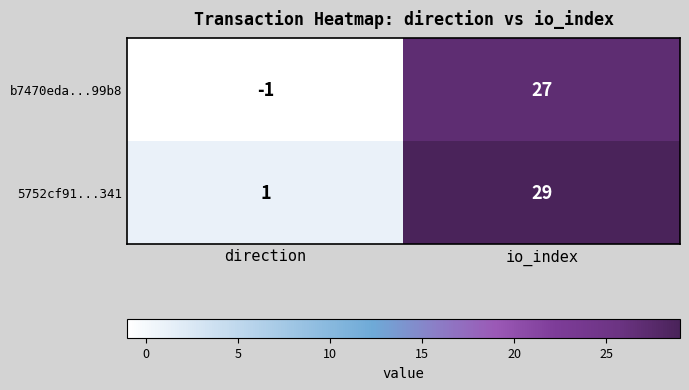

At which category is the sum across all series the highest?

io_index